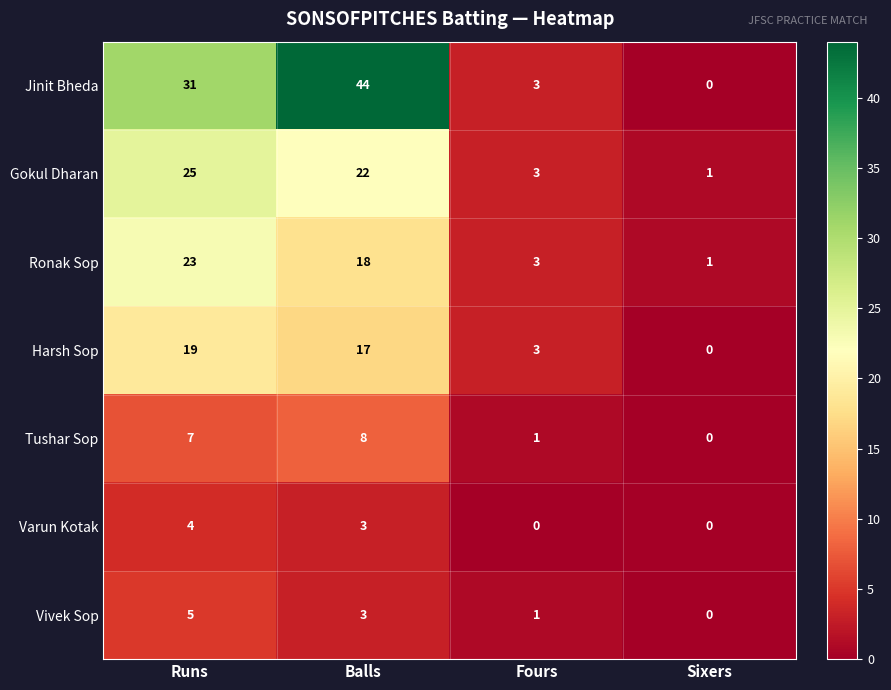

Reading right to left, what are all the values shown in this chart?

Jinit Bheda: 0	3	44	31
Gokul Dharan: 1	3	22	25
Ronak Sop: 1	3	18	23
Harsh Sop: 0	3	17	19
Tushar Sop: 0	1	8	7
Varun Kotak: 0	0	3	4
Vivek Sop: 0	1	3	5